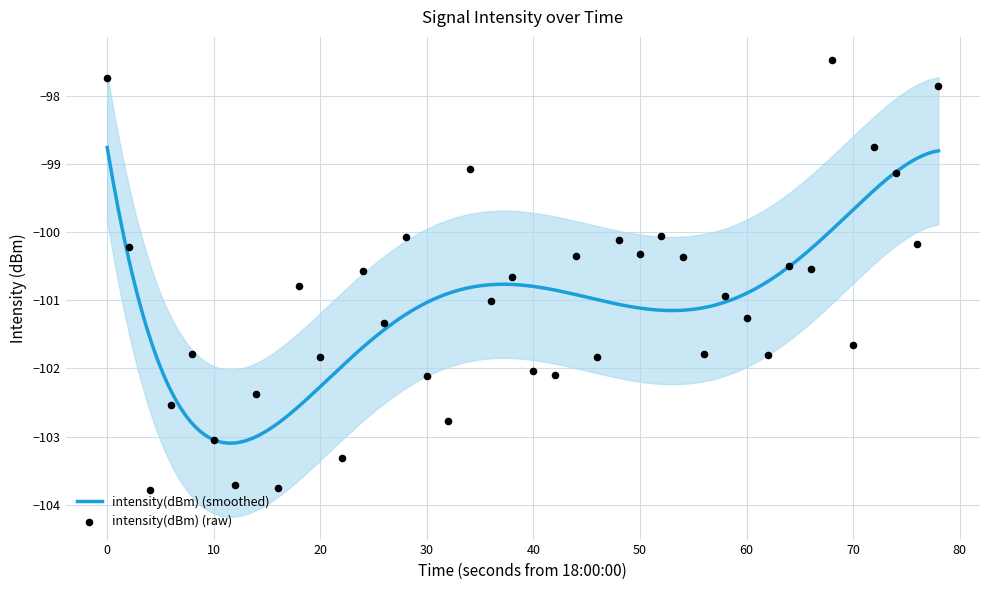

What is the lowest value of the intensity(dBm) (smoothed) series?

-103.1